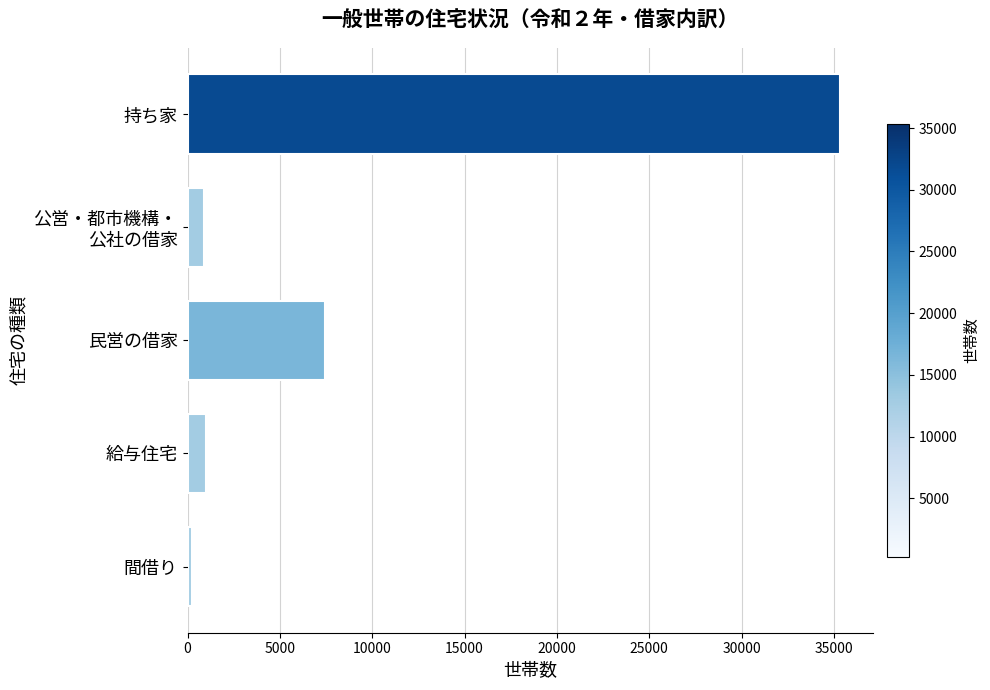

What is the minimum value shown in the chart?

264